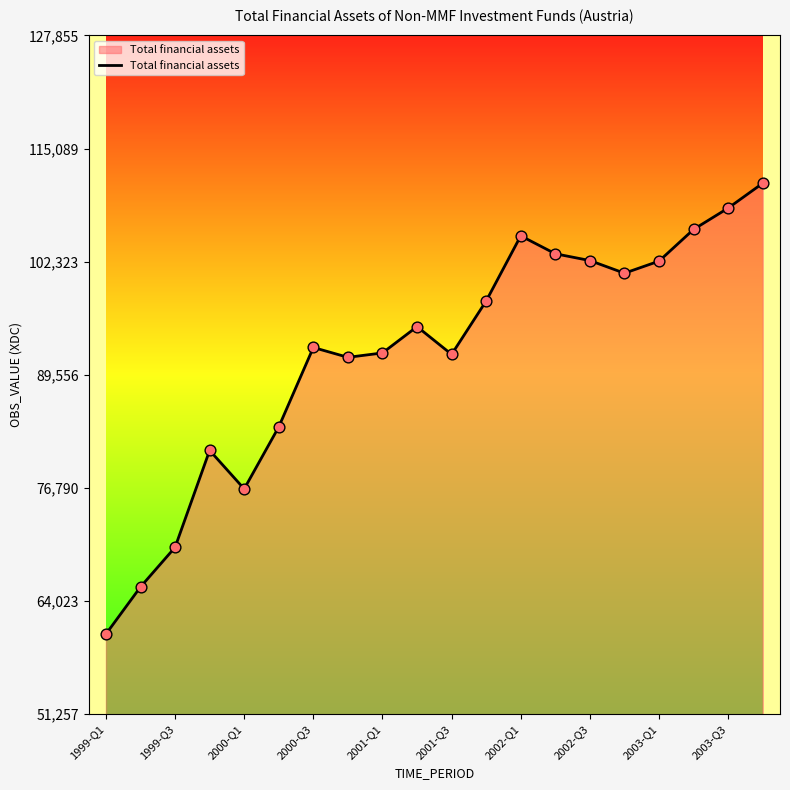

What is the maximum value shown in the chart?

111179